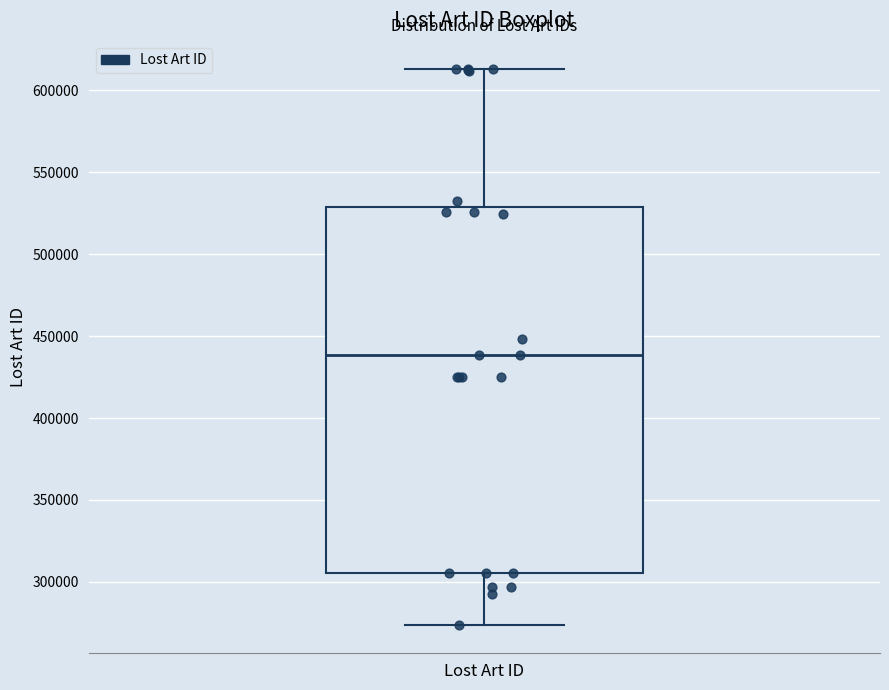

Read this box plot against the y-axis: the position of the median line, the range covered by the box, and the ends of both whiskers. The values are not printed on the chart, so give them approximately, as read against the axis.

median 440000, box 305000 to 530000, whiskers 275000 to 615000